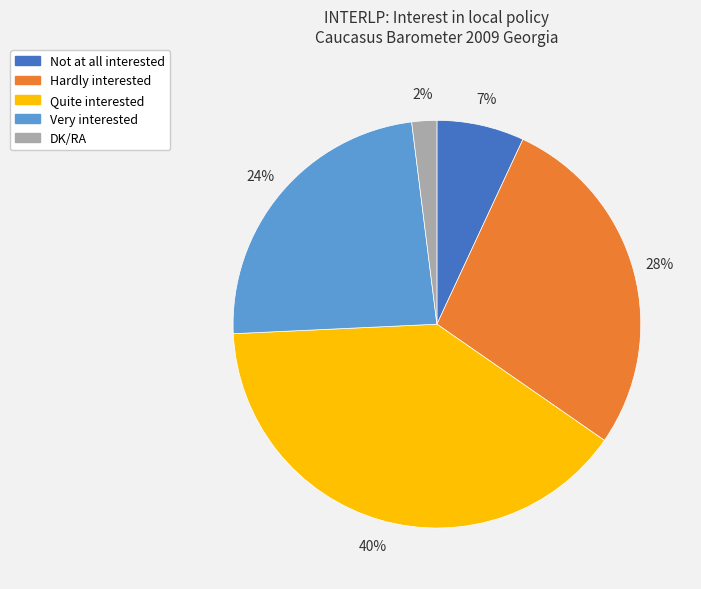

To the nearest percent, what percentage of the pie is Hardly interested?

28%